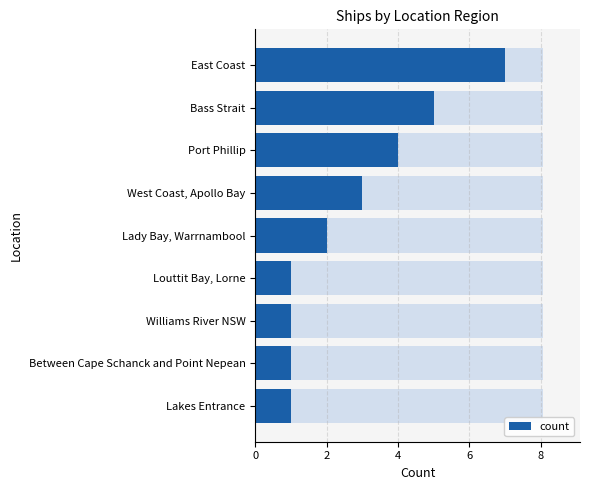

What is the approximate value at East Coast?

7